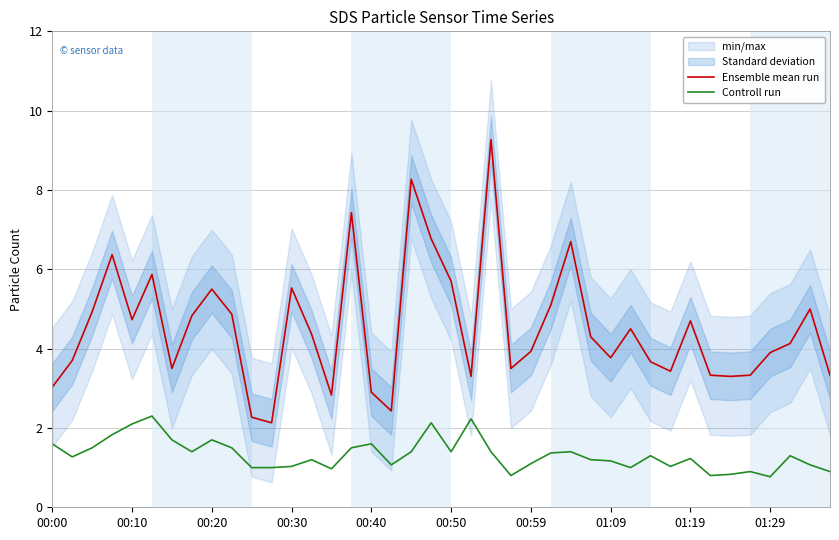

Rank the series by their maximum value, from highest to lowest.

Ensemble mean run, Controll run